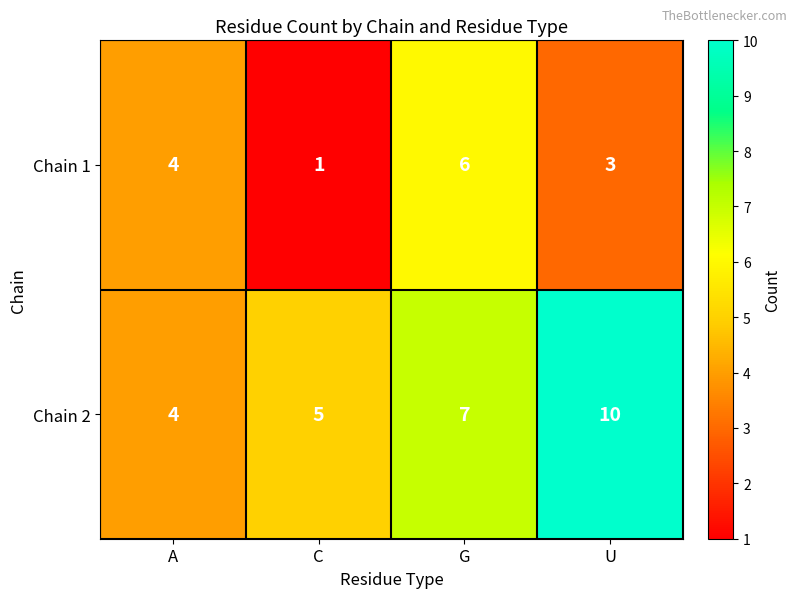

Count the Chain 1 values in the range 3 to 6.

3